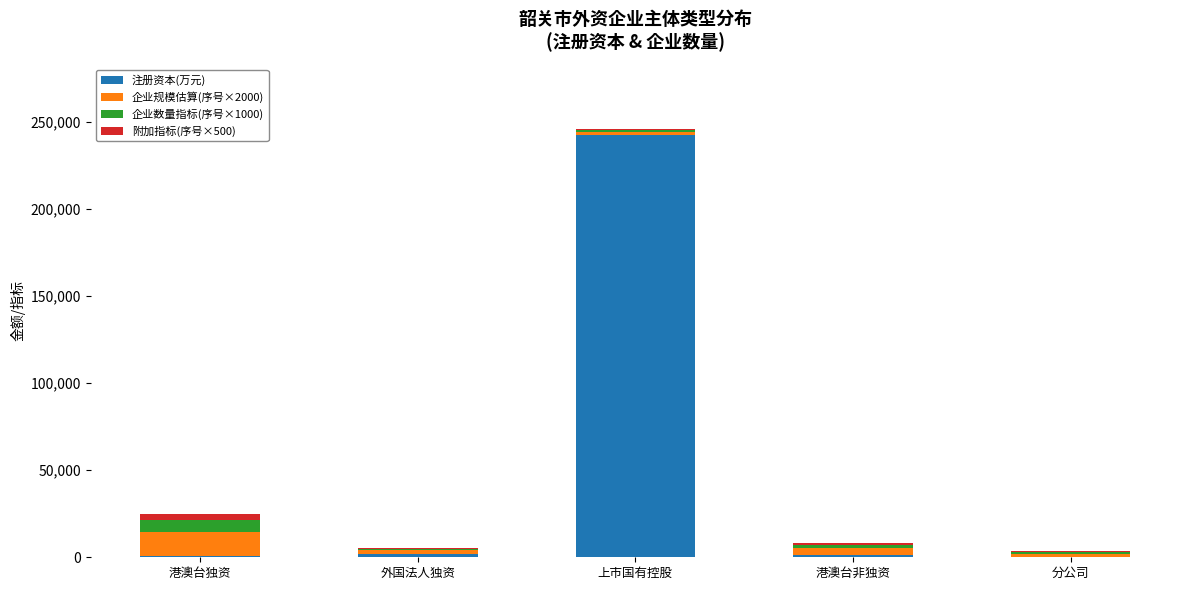

What is the maximum value for 注册资本(万元)?

242384.6